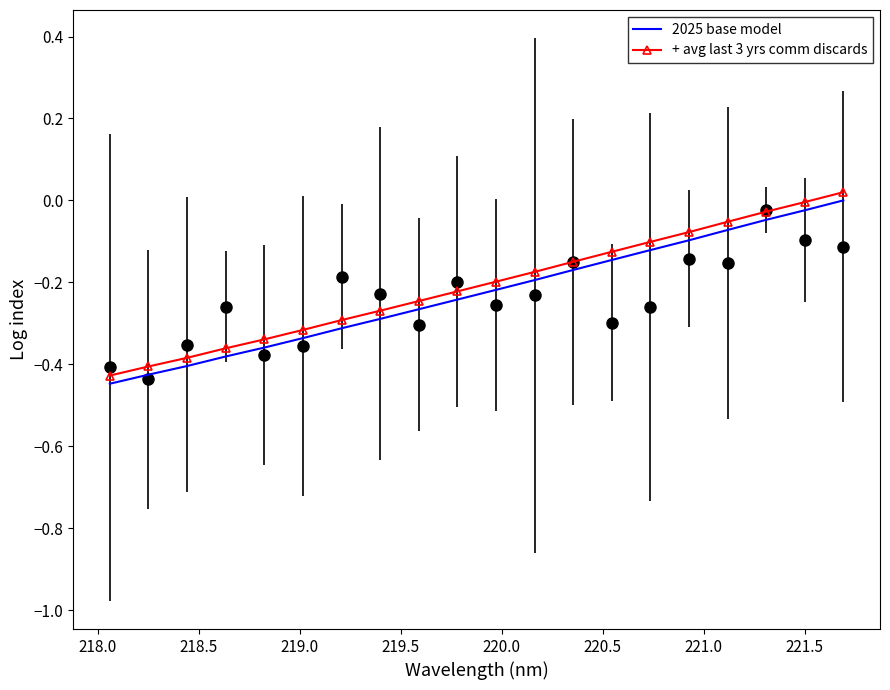

What is the value of the 2025 base model point at the 9th from the left?

-0.3